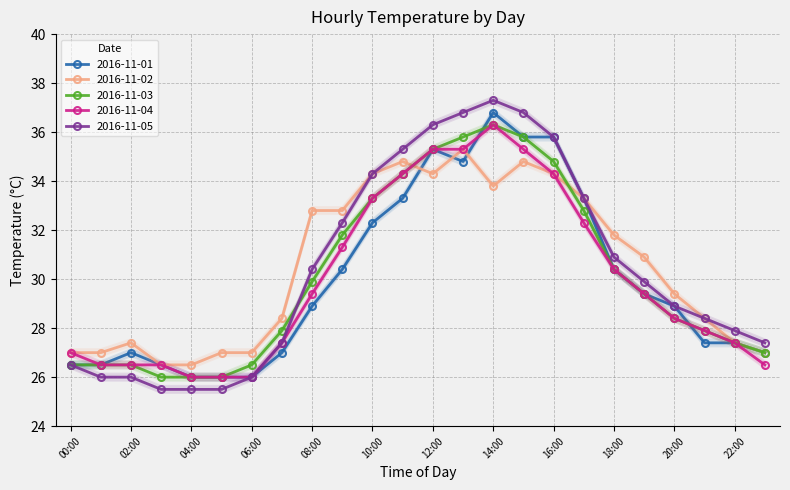

Where does the 2016-11-05 series first go above 29?

08:00